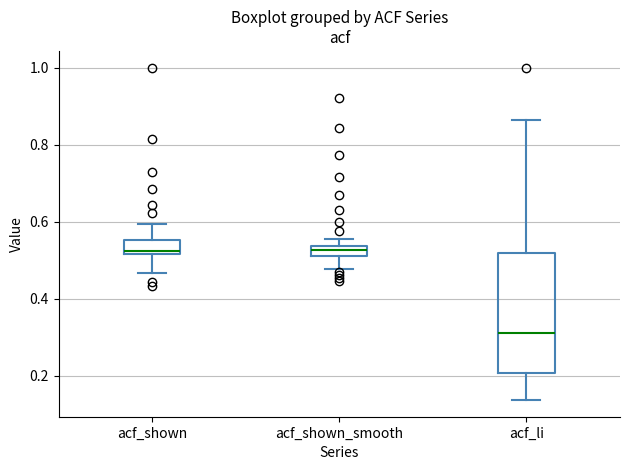

Comparing the boxes themselves (not the whiskers), which one is the tallest?

acf_li